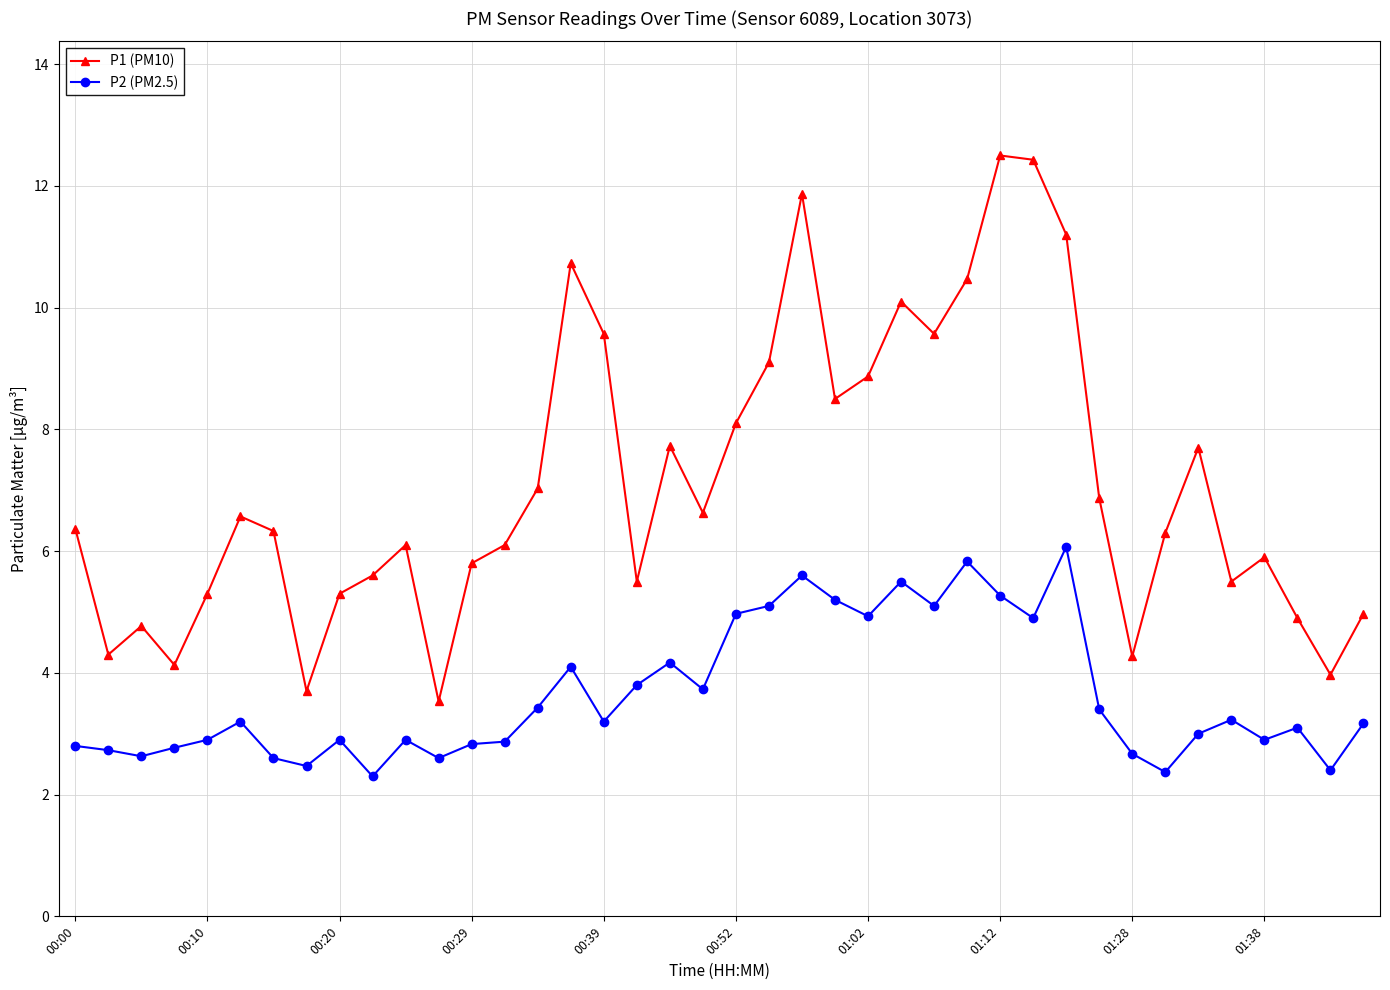

Which series has the largest range (max minus min)?

P1 (PM10)